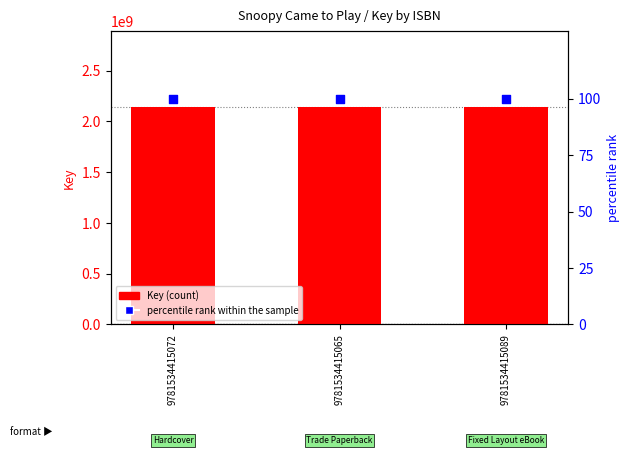

What are all the series names shown in the legend?

Key, percentile rank within the sample